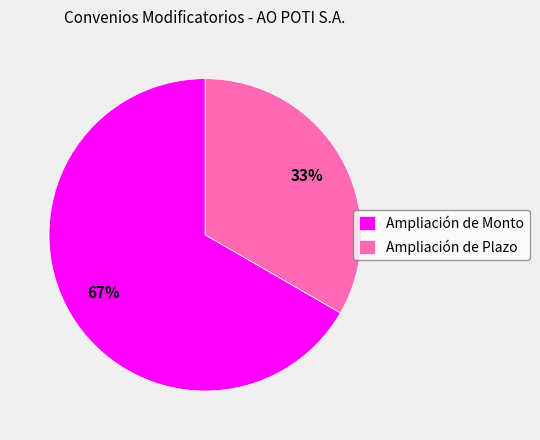

The Ampliación de Plazo slice represents 22% of the pie. True or false?

False